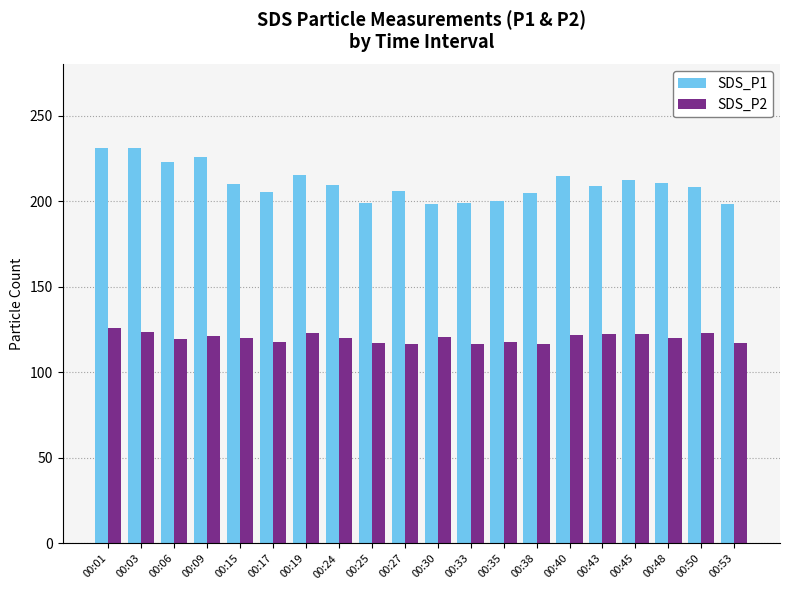

List the series in order of their peak value, highest first.

SDS_P1, SDS_P2